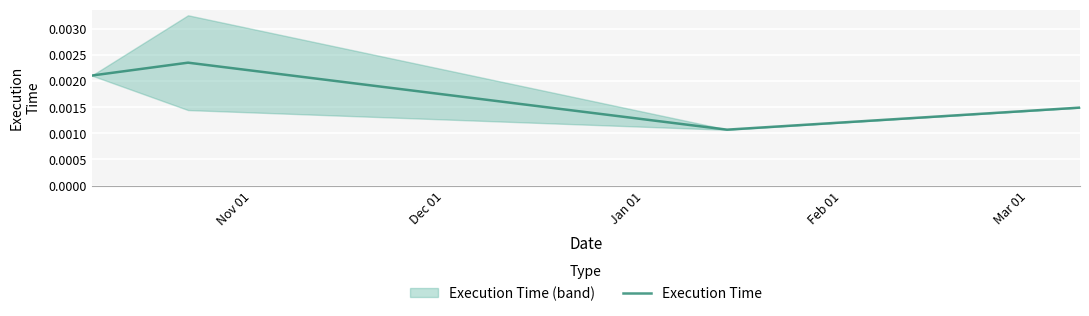

True or false: Execution Time has more than 1 points higher than both neighbors.

False